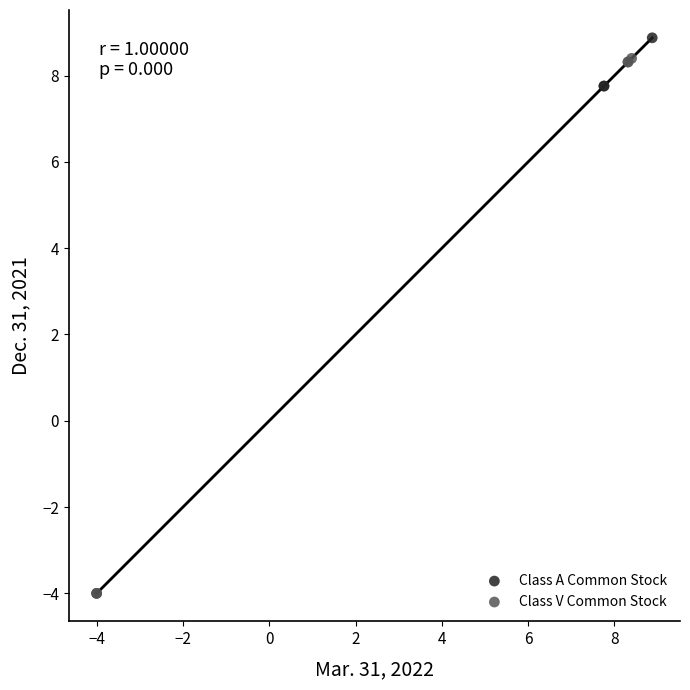

What are all the series names shown in the legend?

Class A Common Stock, Class V Common Stock